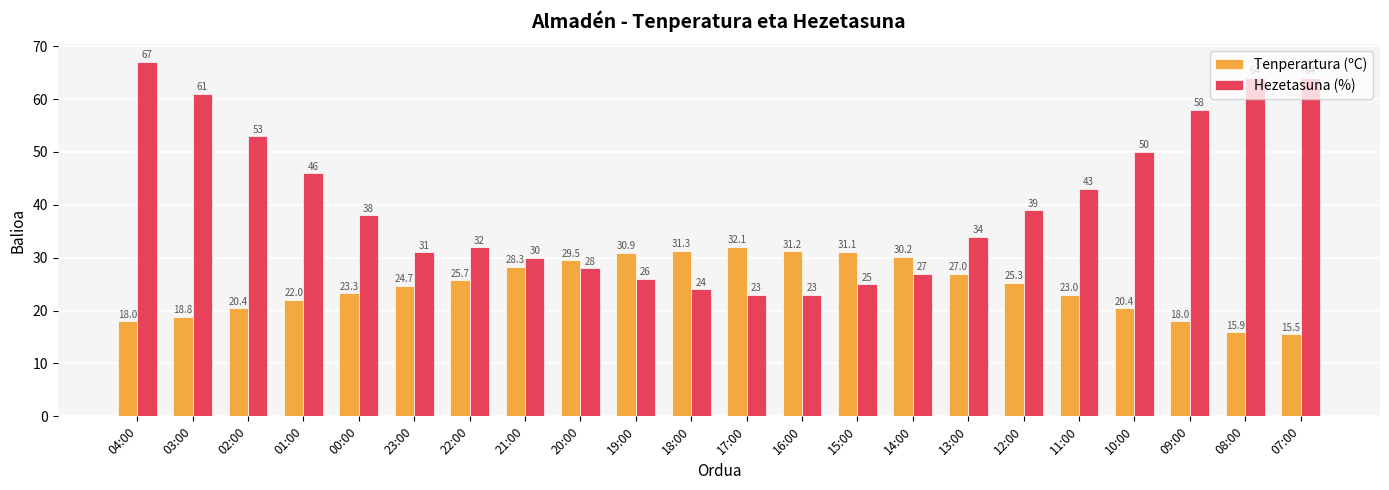

Which series has the largest range (max minus min)?

Hezetasuna (%)